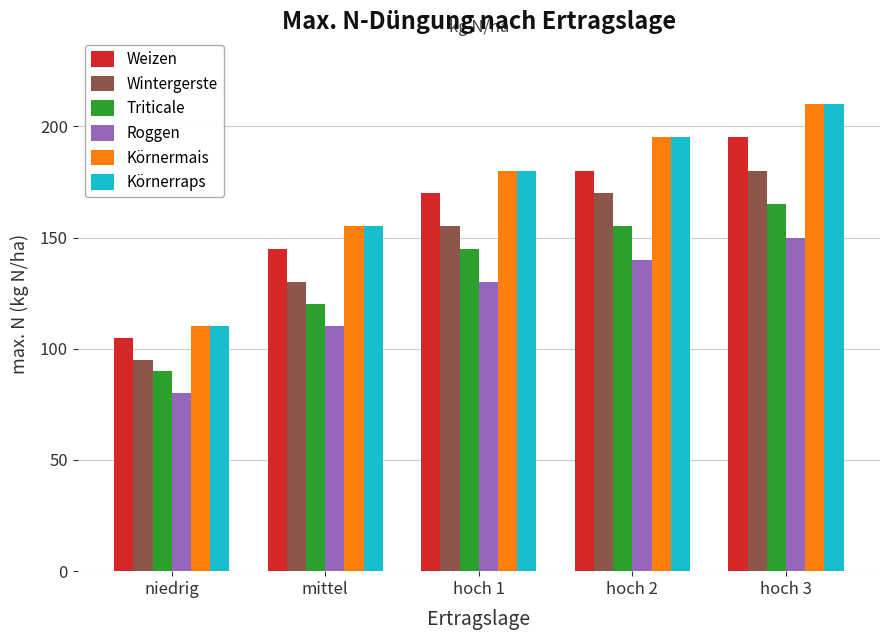

What is the sum of the Wintergerste values at hoch 1 and mittel?

285